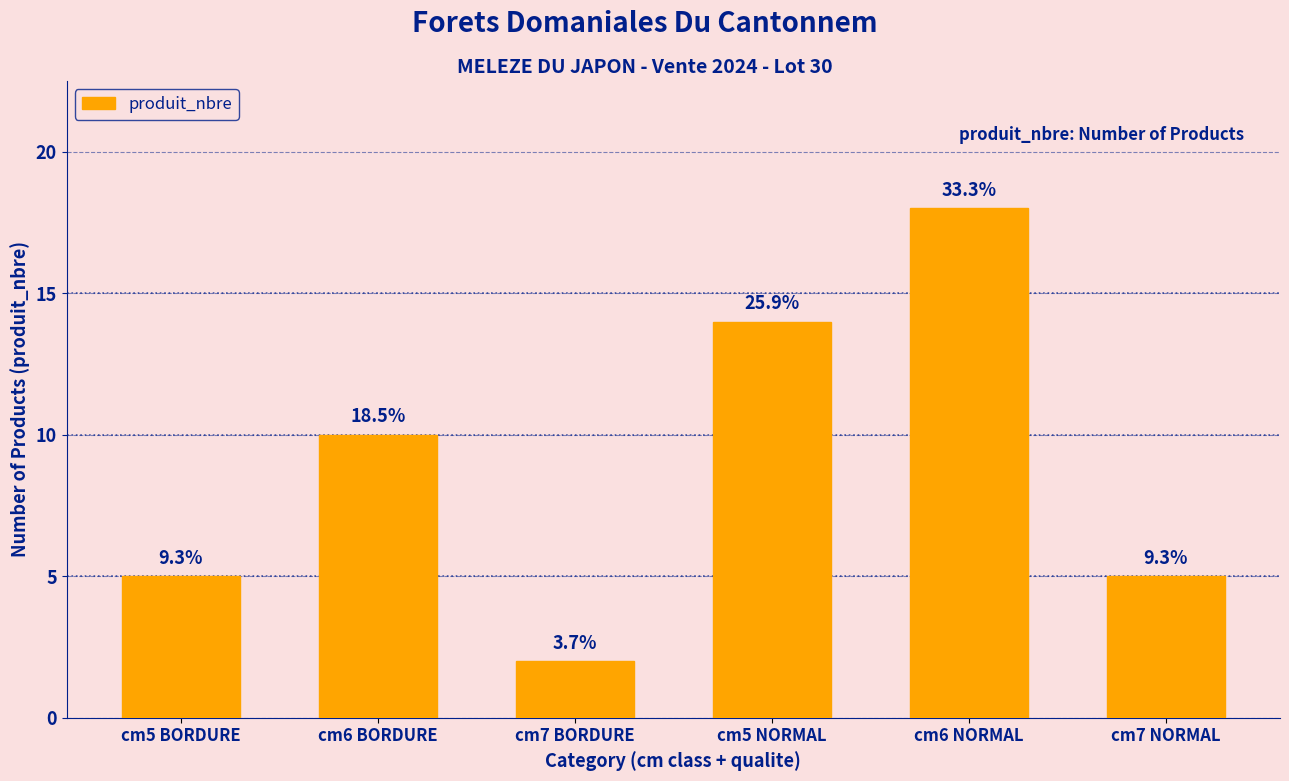

Reading right to left, list all the values displayed in this chart.

cm7 NORMAL=5	cm6 NORMAL=18	cm5 NORMAL=14	cm7 BORDURE=2	cm6 BORDURE=10	cm5 BORDURE=5